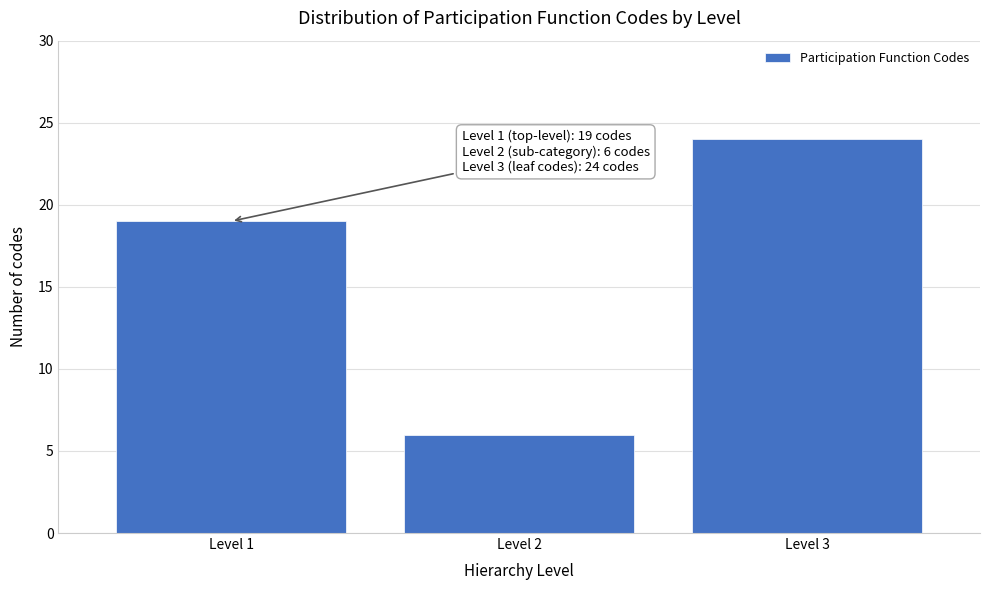

Reading left to right, list all the values displayed in this chart.

19	6	24